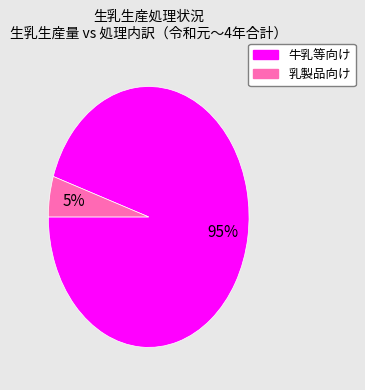

Is there a majority slice in this chart?

Yes